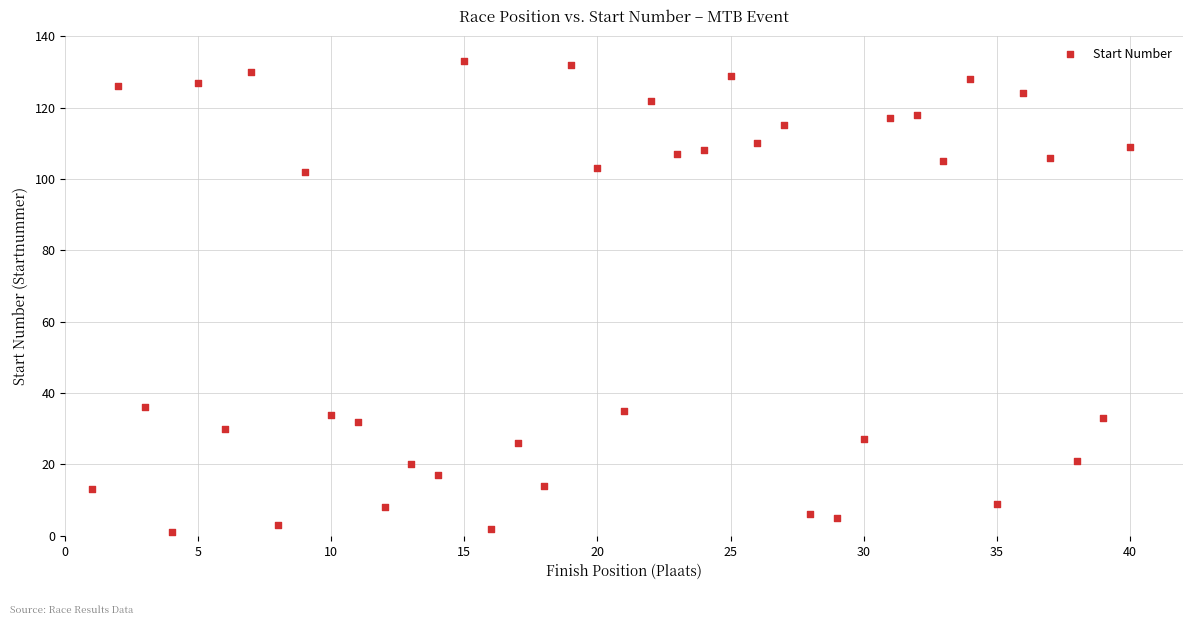

What is the range of Y values (max minus min)?

132